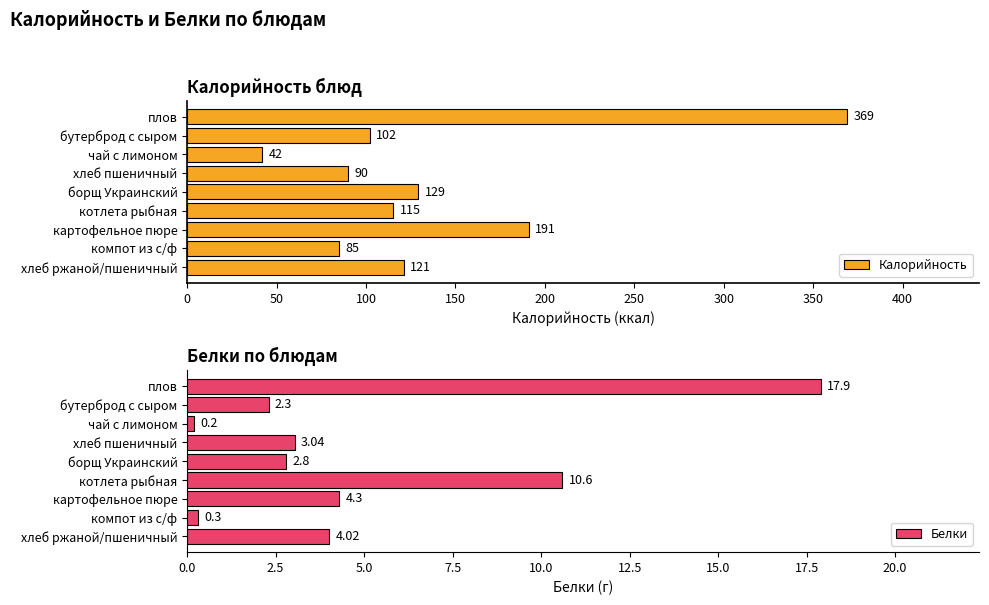

What is the difference between the Белки values at чай с лимоном and бутерброд с сыром?

2.1